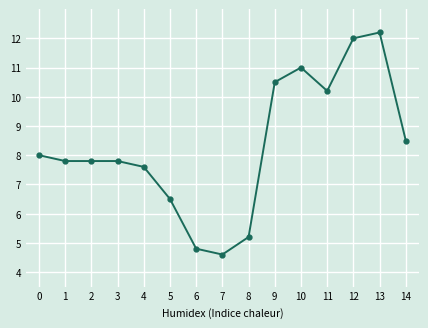

What is the greatest value displayed?

12.2